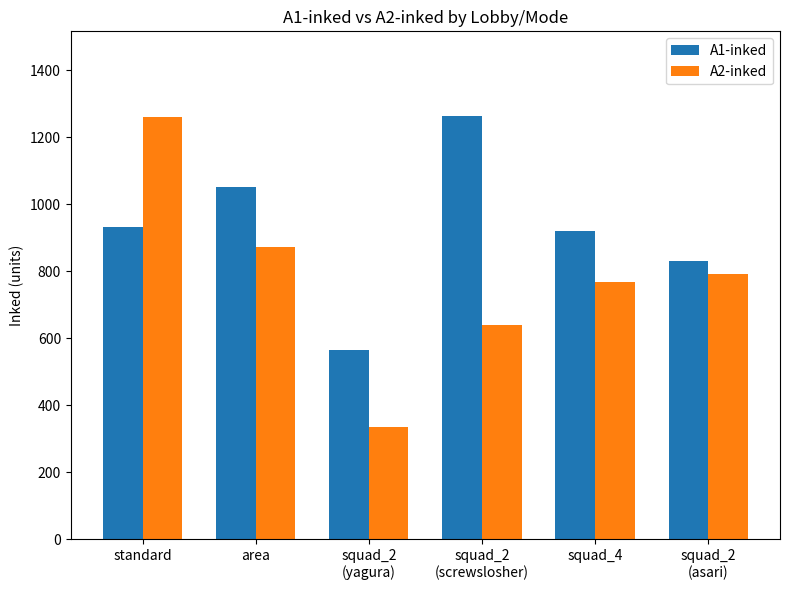

What is the difference between the second highest and minimum values in the A2-inked series?

536